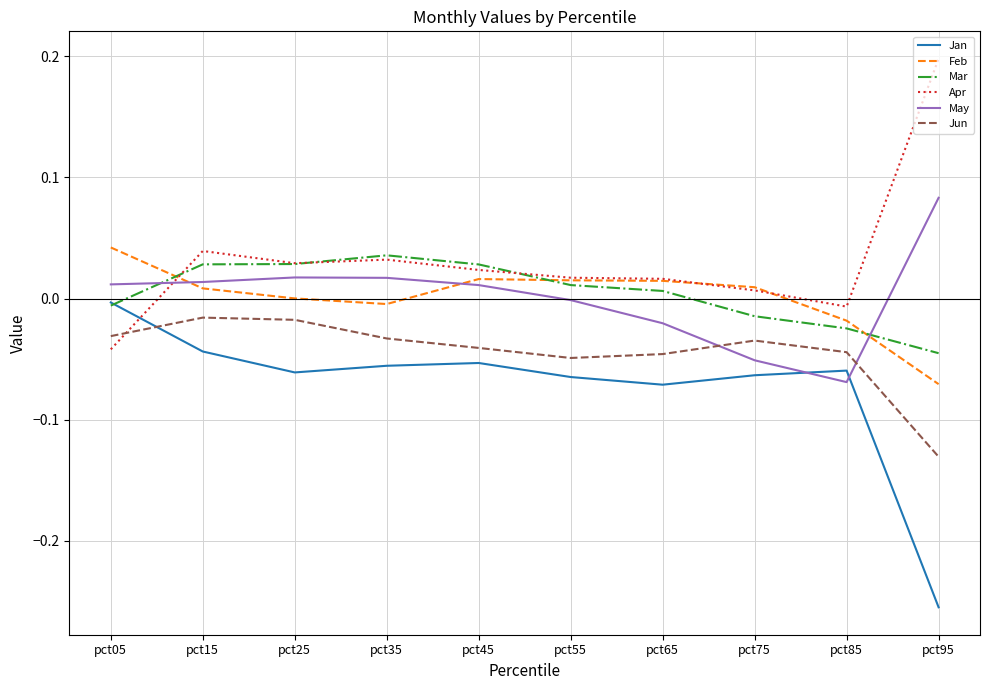

Which label corresponds to the largest value in the chart?

pct95